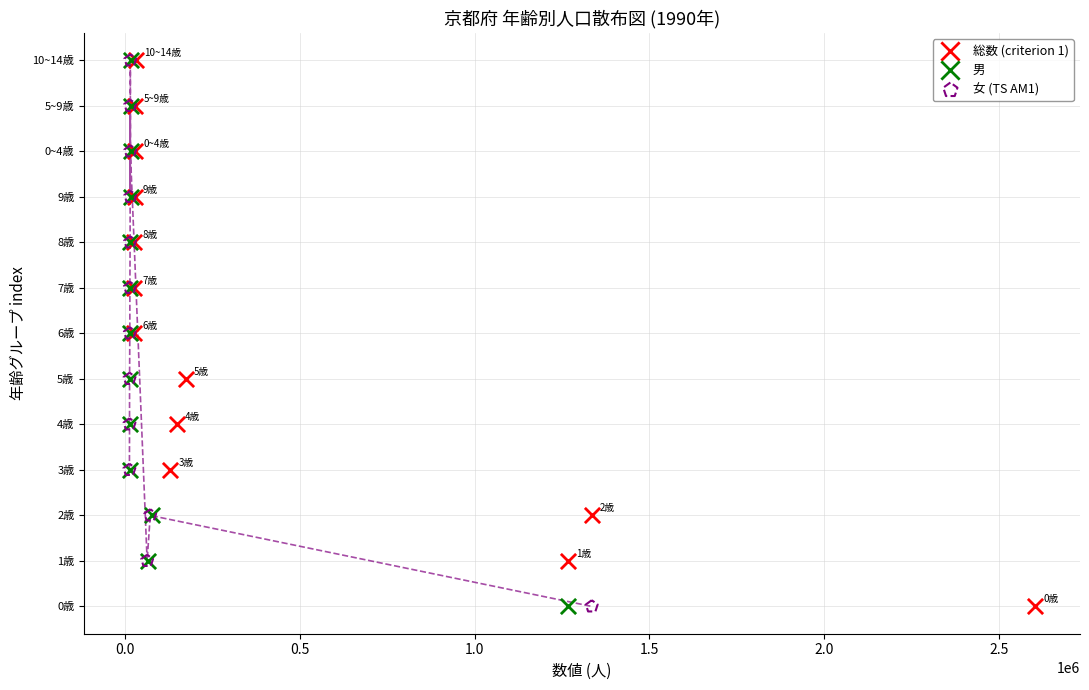

What are all the series names shown in the legend?

総数 (criterion 1), 男, 女 (TS AM1)